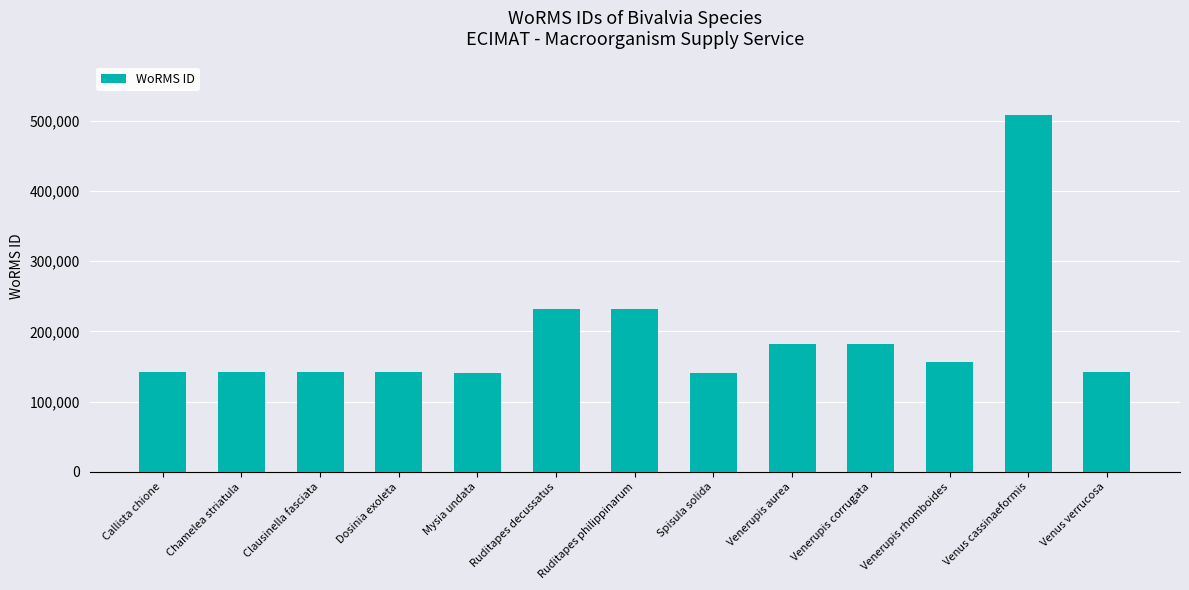

Is it true that the value at Venerupis corrugata is 289427?

False